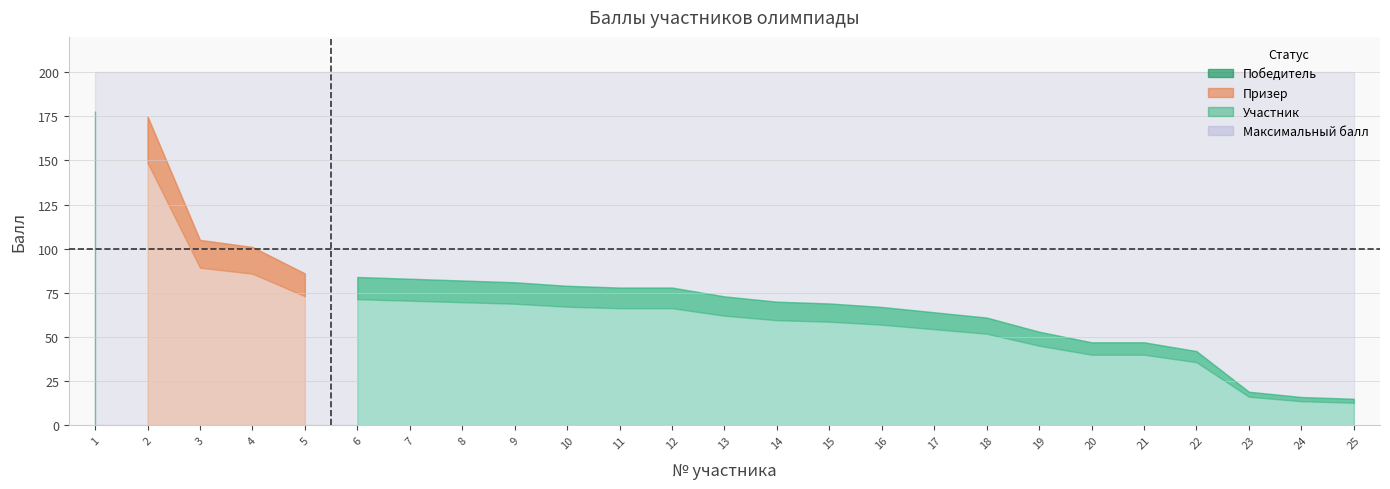

True or false: Максимальный балл and Балл intersect in this chart.

False